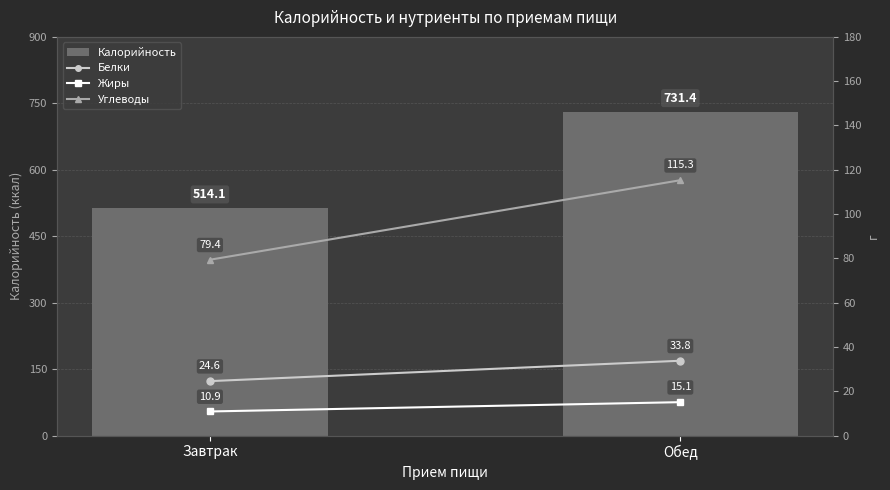

At which category is the sum across all series the highest?

Обед